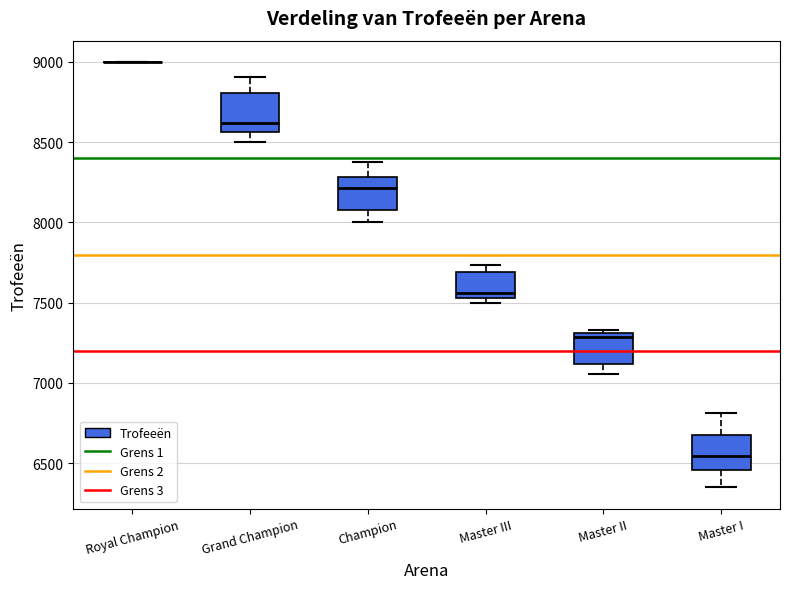

Where is the upper edge of the box for Master II on the y-axis? The values are not printed on the chart, so give them approximately, as read against the axis.

7300